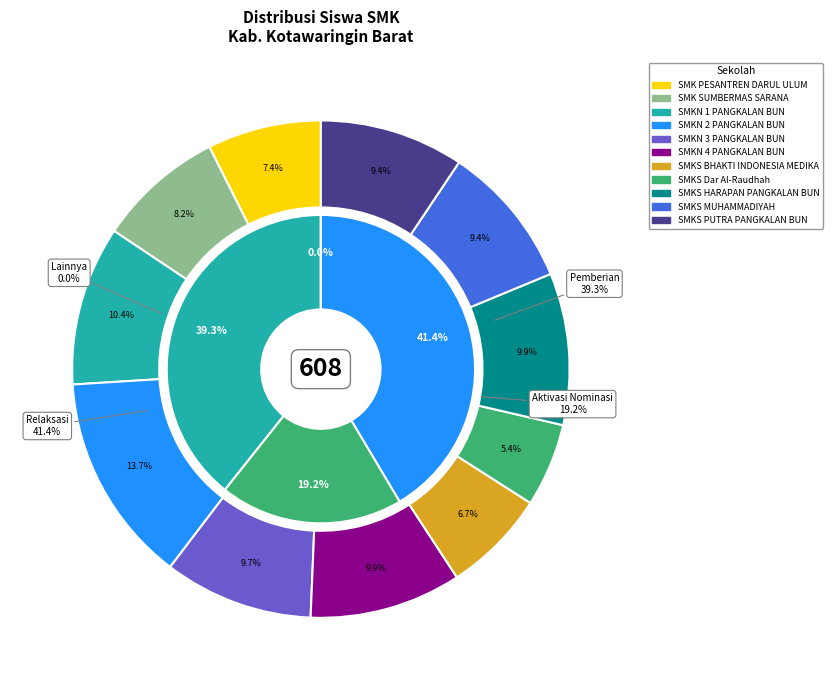

Which series changed the most between SMKN 4 PANGKALAN BUN and SMKS MUHAMMADIYAH?

Pemberian Dari Aktivasi Nominasi